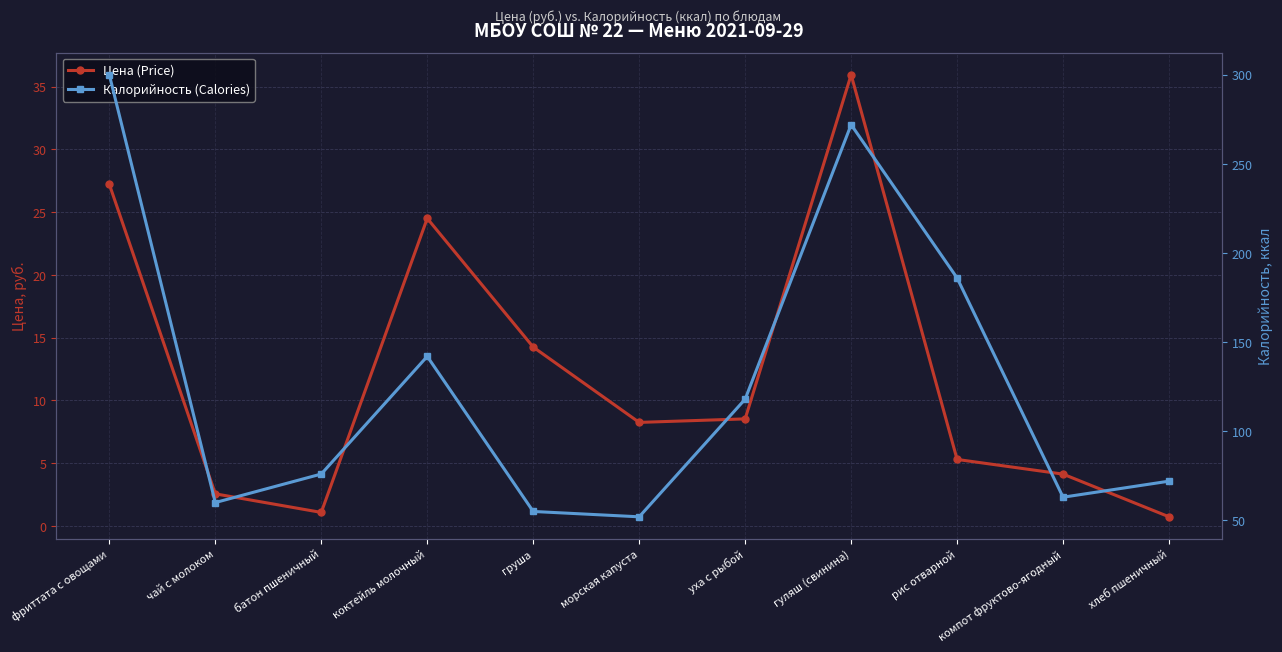

What is the total value across all series at морская капуста?

60.2